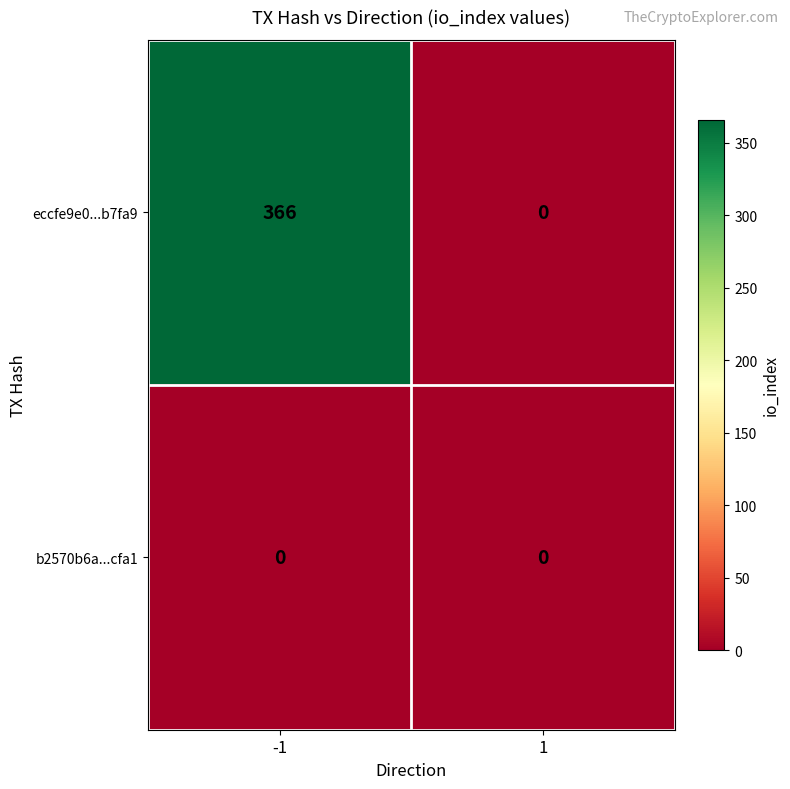

Which series has the largest range (max minus min)?

eccfe9e0...b7fa9